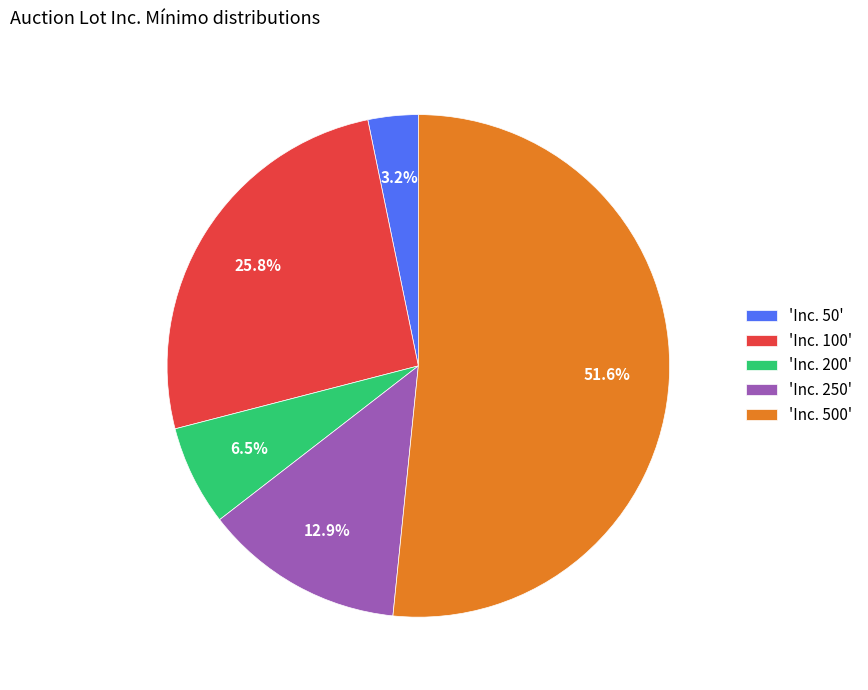

Is the sum of 'Inc. 100' and 'Inc. 250' greater than half?

No